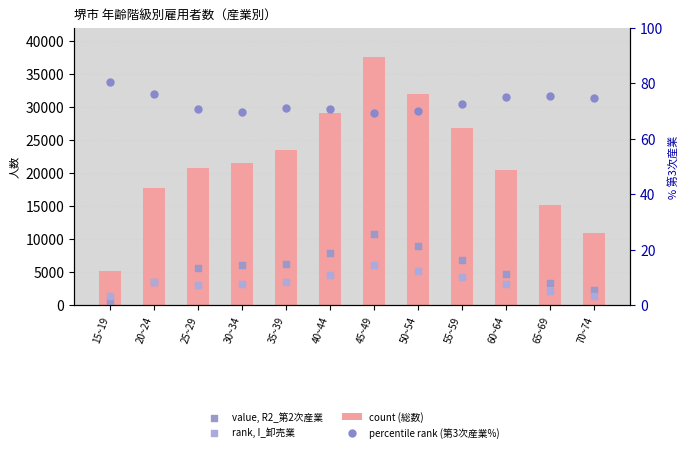

Which series contains the highest Y value?

count (総数)